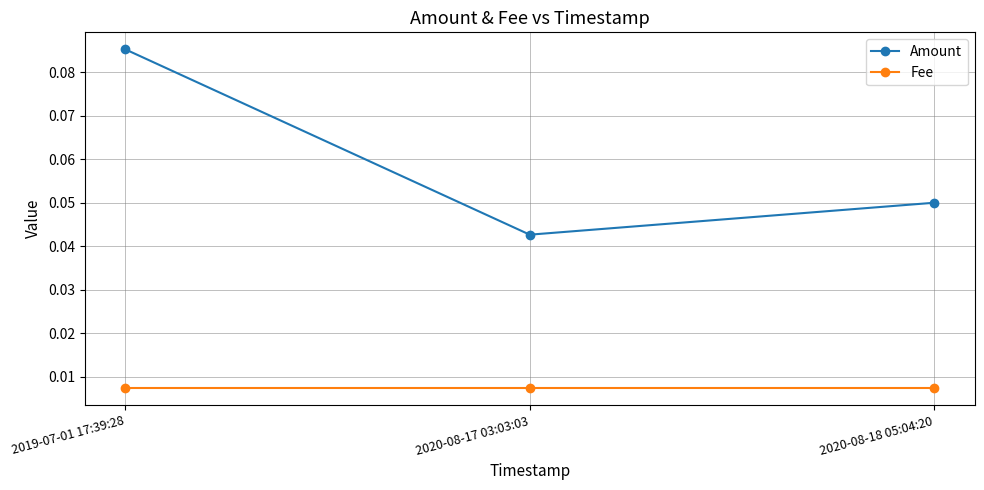

Which series has the largest total across all categories?

Amount